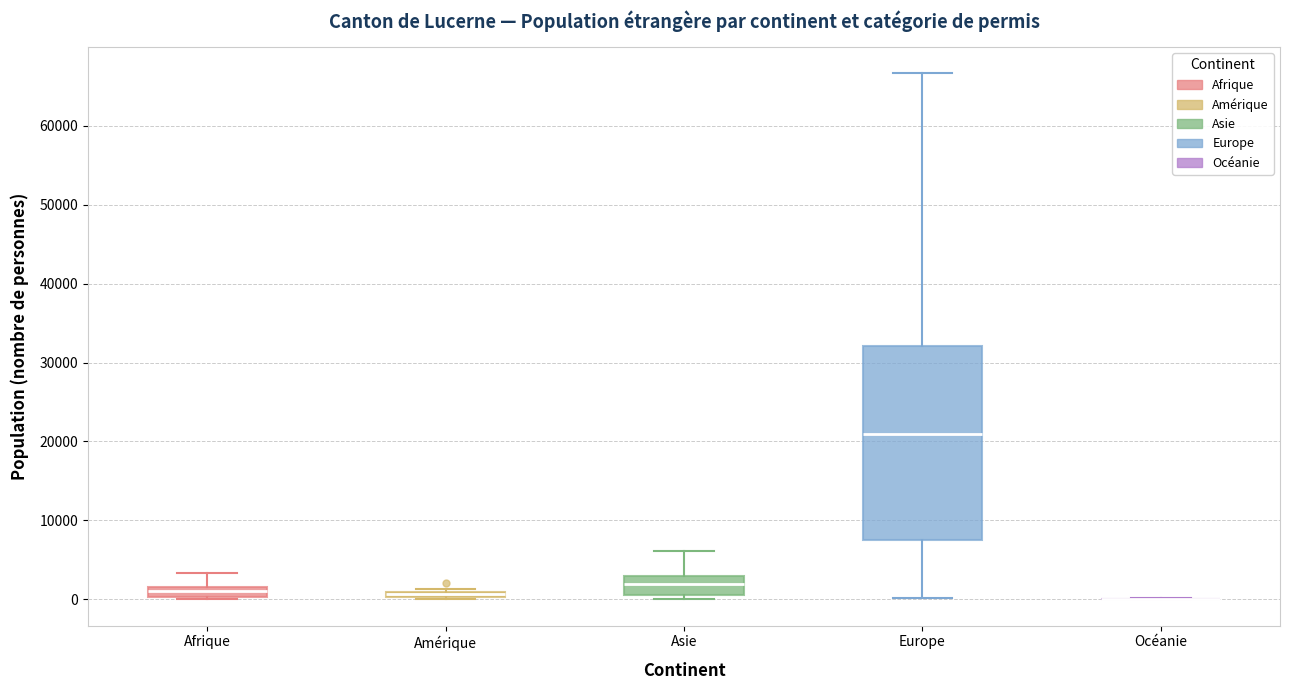

Which box is the tallest, from its lower edge to its upper edge?

Europe